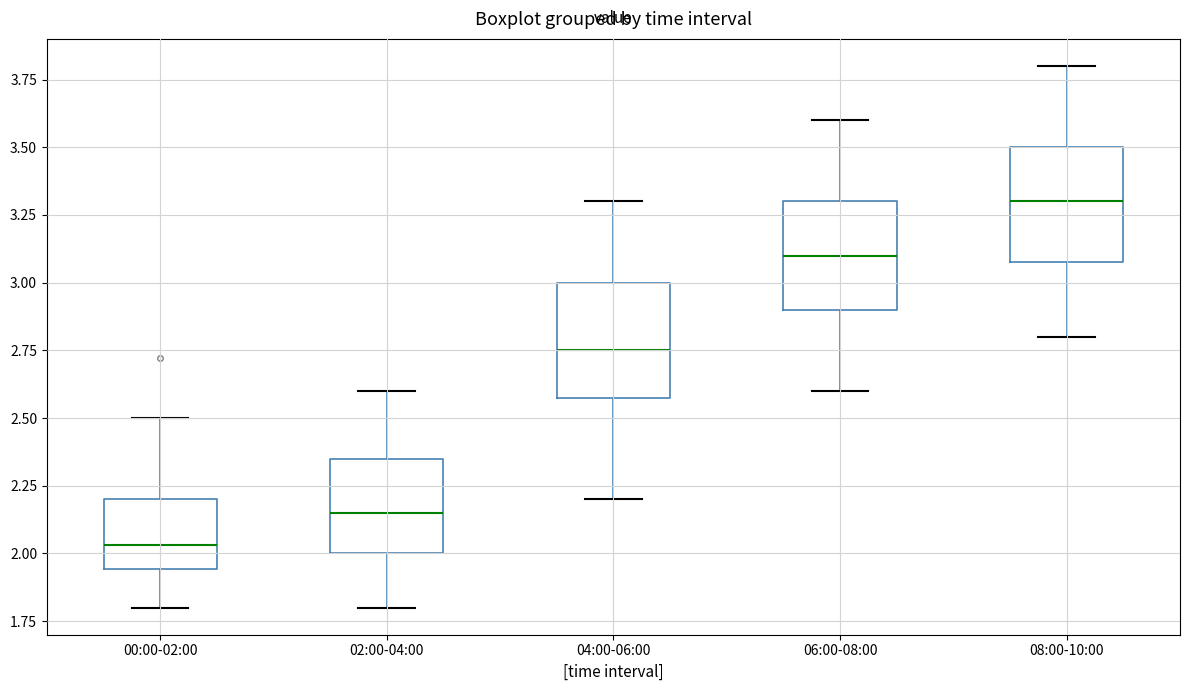

Where does the median line of the box for 06:00-08:00 sit on the y-axis? The values are not printed on the chart, so give them approximately, as read against the axis.

3.10